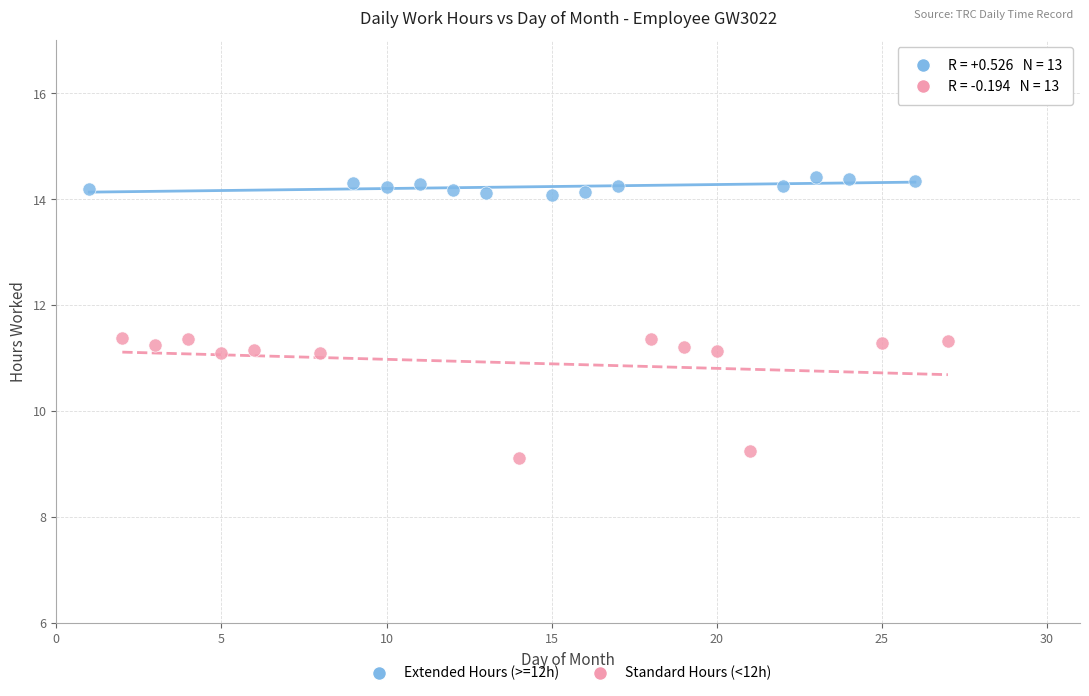

Which series has the widest spread of Y values?

Standard Hours (<12h)